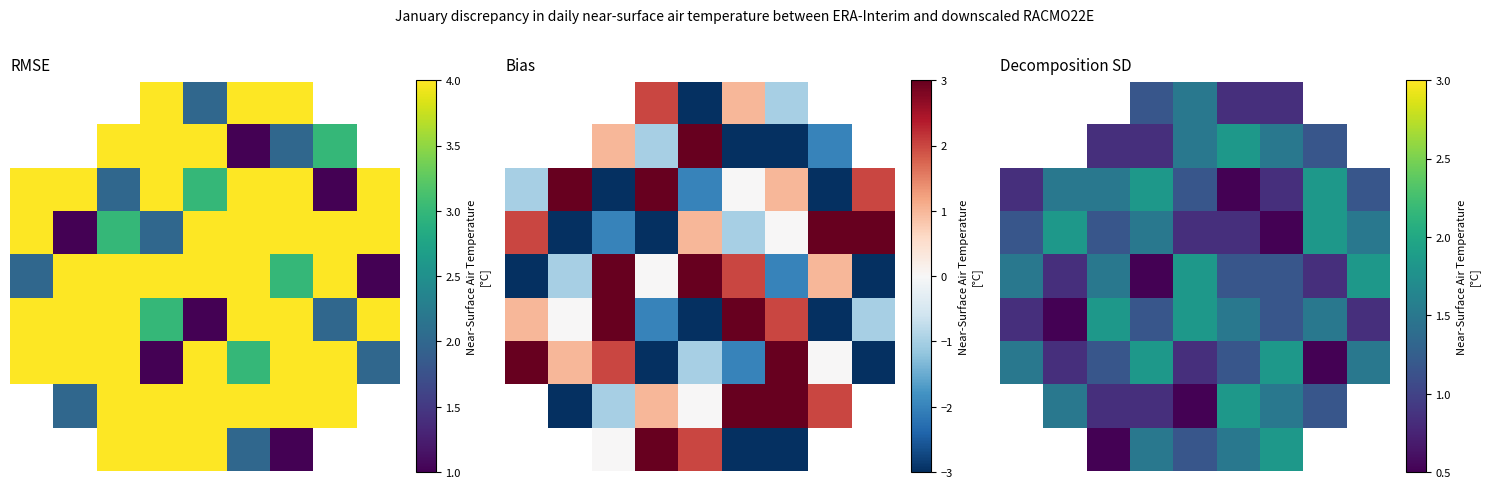

Is the value of 2 at 4 greater than the value of 6 at 4?

Yes